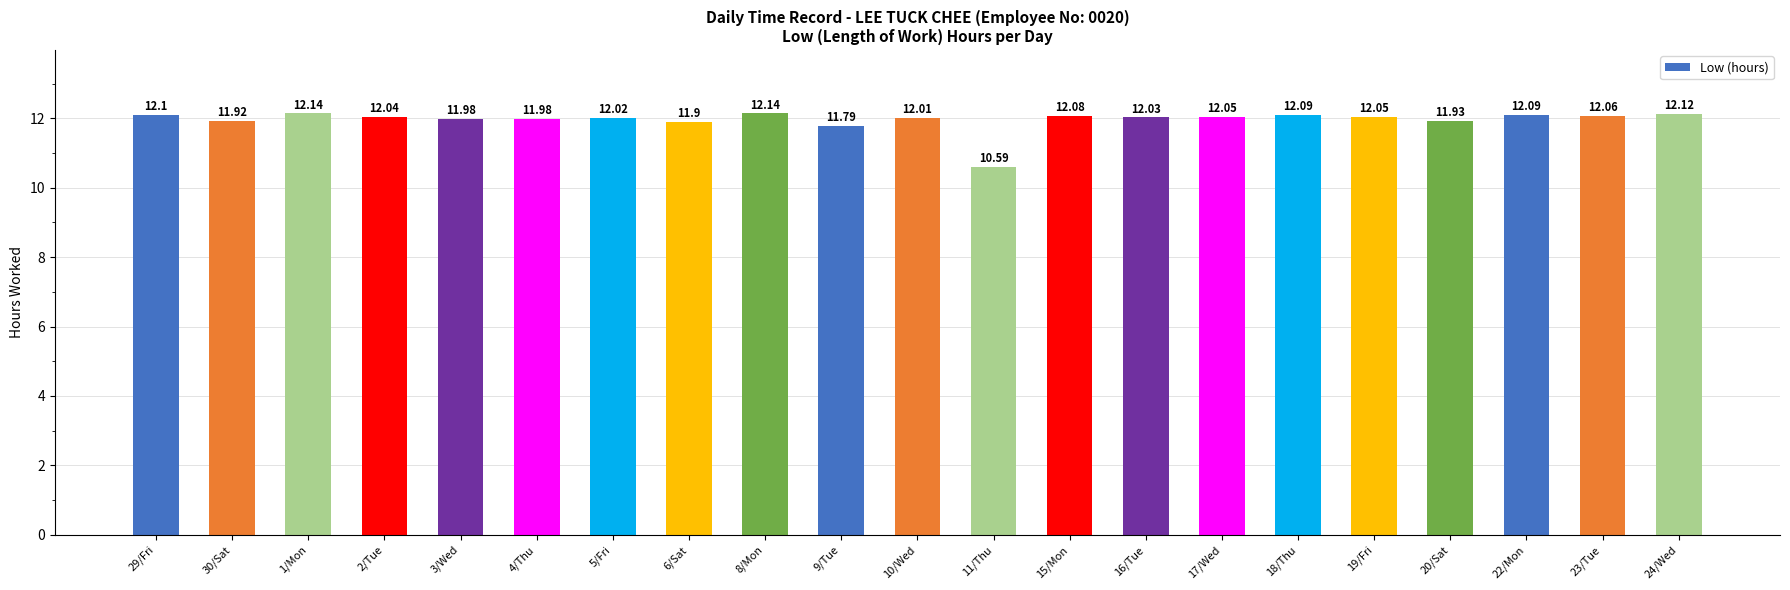

Between 22/Mon and 6/Sat, which is larger?

22/Mon